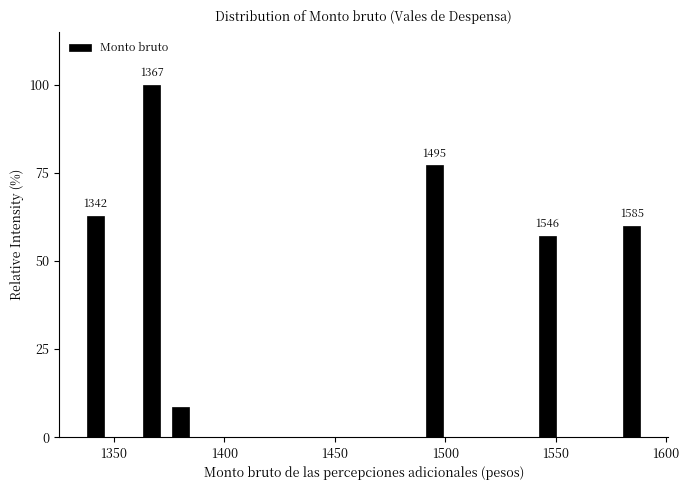

Read against the x-axis, roughly where is the centre of the tallest bar?

1365